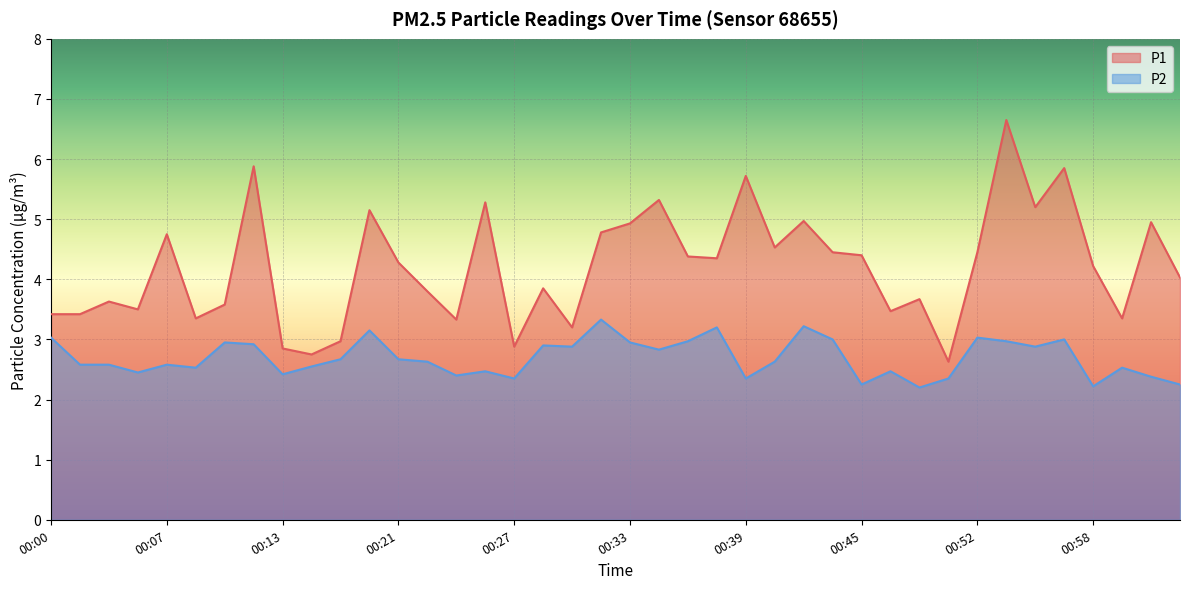

At 00:22, list the series in order from largest to smallest.

P1, P2